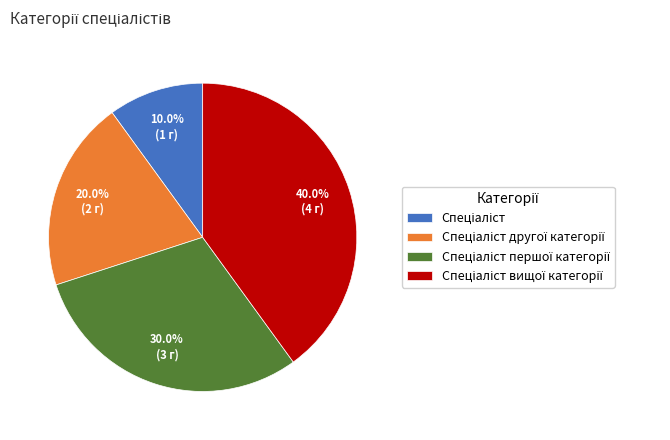

Count the number of slices in the pie.

4